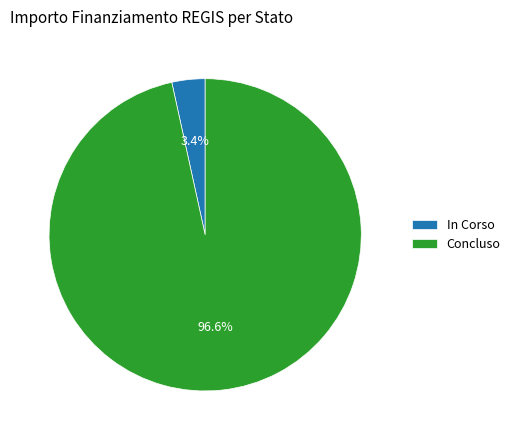

Does Concluso represent more than half of the total?

Yes